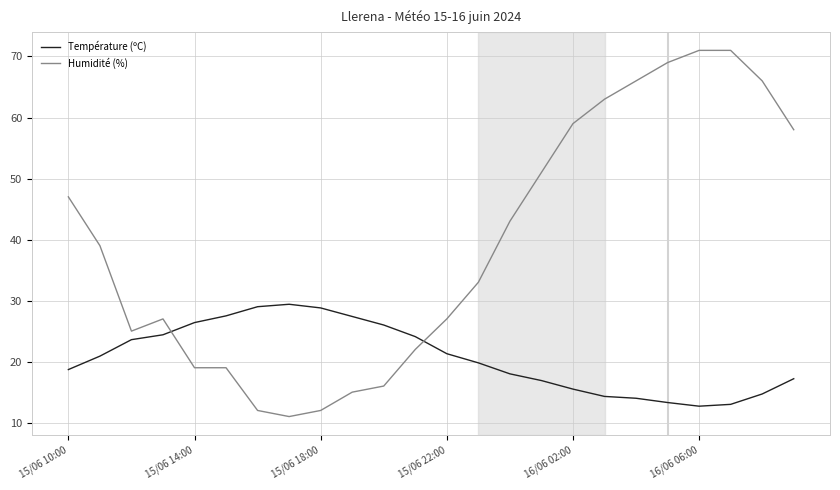

Rank the series by their average value, from lowest to highest.

Température (ºC), Humidité (%)